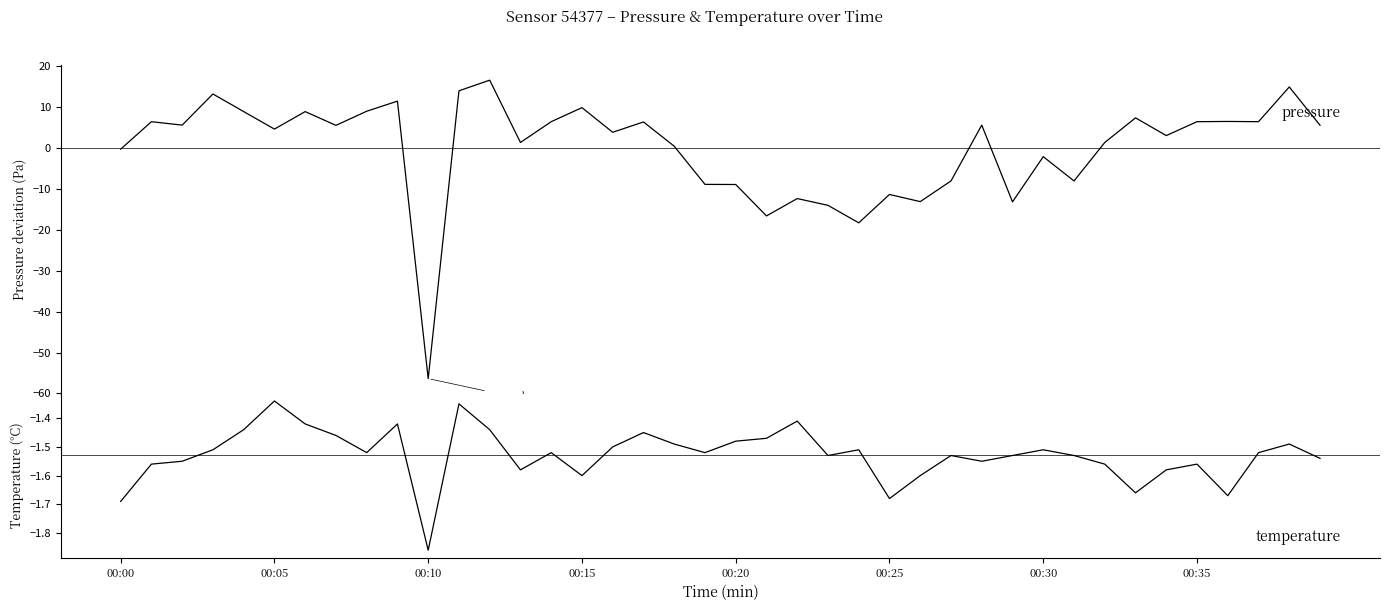

Rank the series at 29 from lowest to highest value.

pressure, temperature